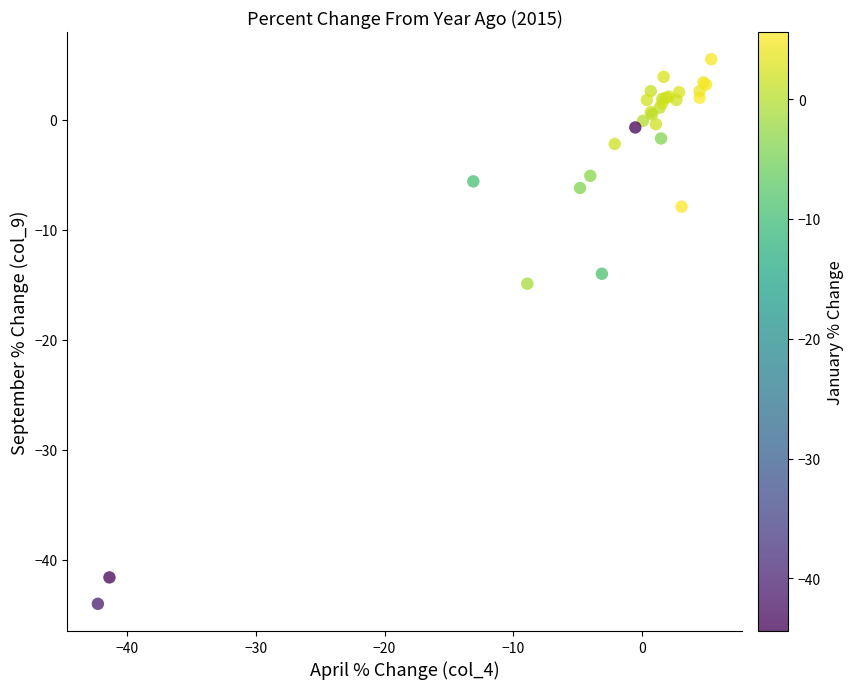

What Y value in the scatter plot is closest to -19?

-14.9